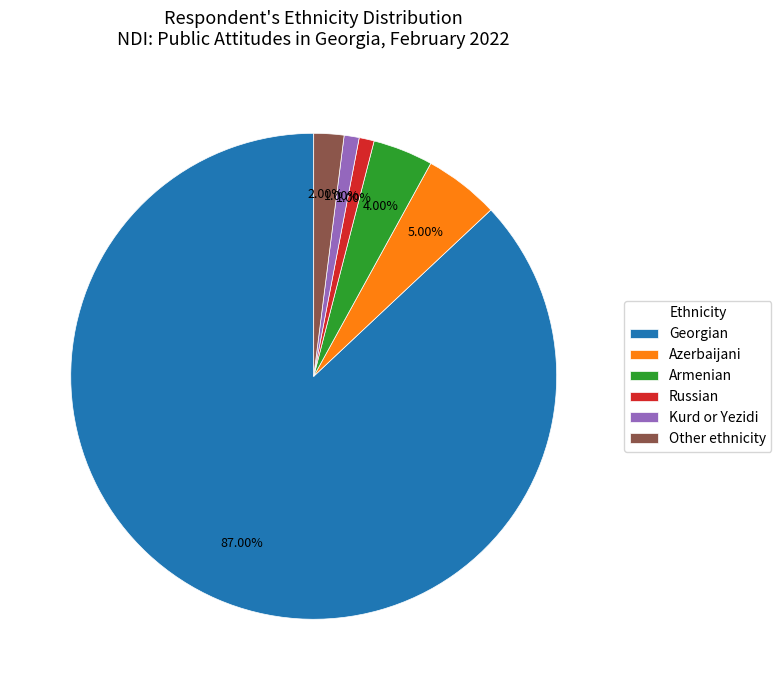

To the nearest percent, what is the combined percentage of Azerbaijani and Kurd or Yezidi?

6%